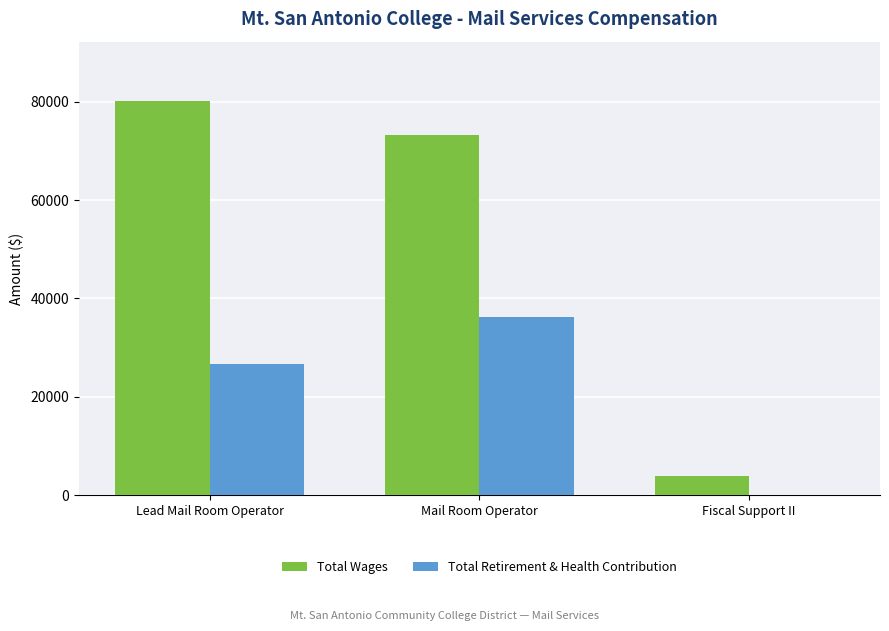

Between Lead Mail Room Operator and Fiscal Support II, which series saw the biggest shift?

Total Wages